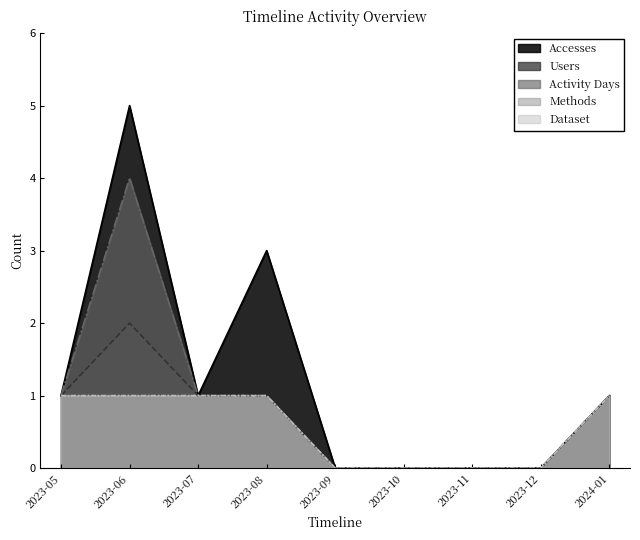

True or false: Activity Days and Dataset intersect in this chart.

False